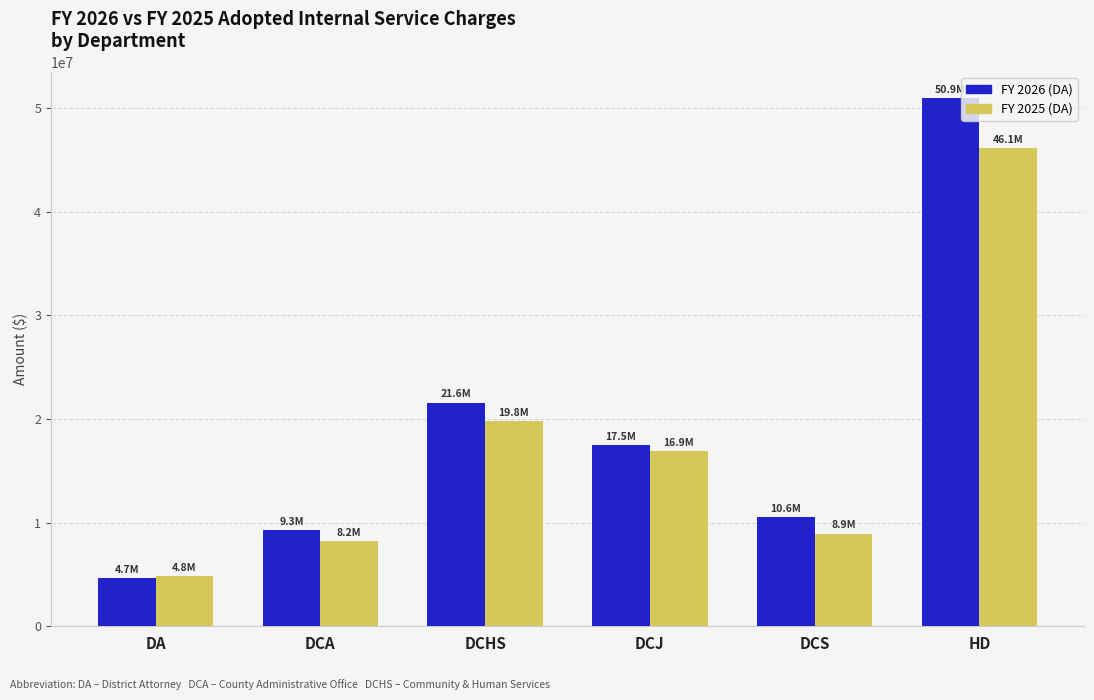

At which category is the sum across all series the highest?

HD